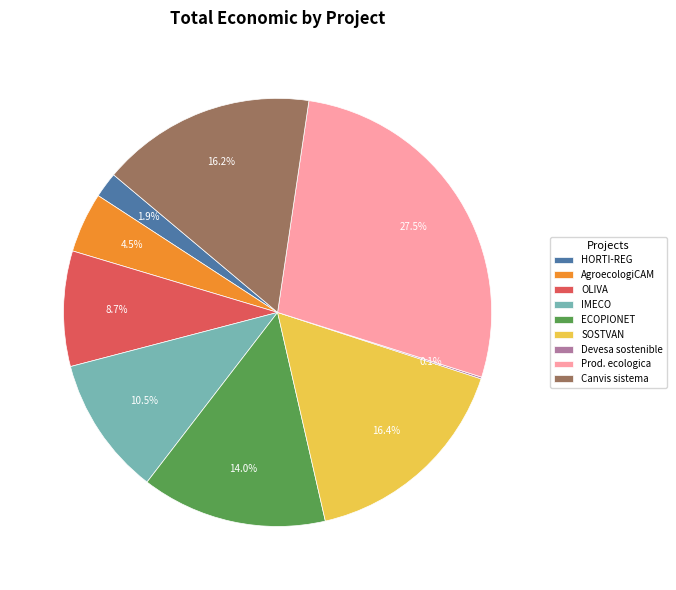

To the nearest percent, what is the difference between the largest and smallest slice percentages?

27%